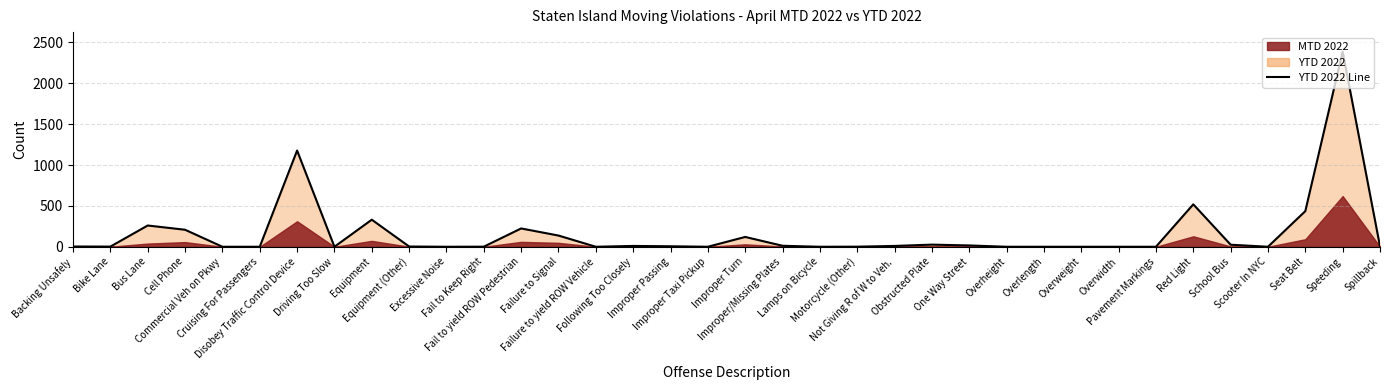

The chart shows a value of 9 at Obstructed Plate. True or false?

False